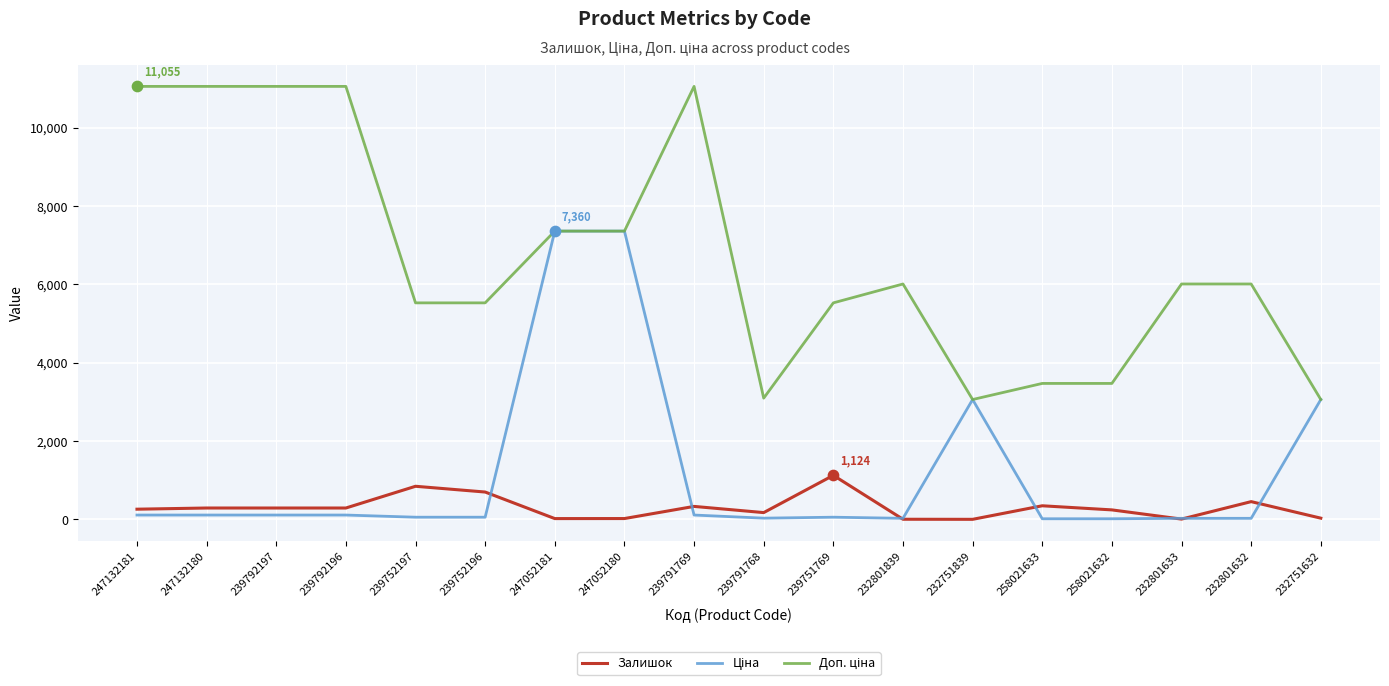

What is the greatest value displayed?

11055.0